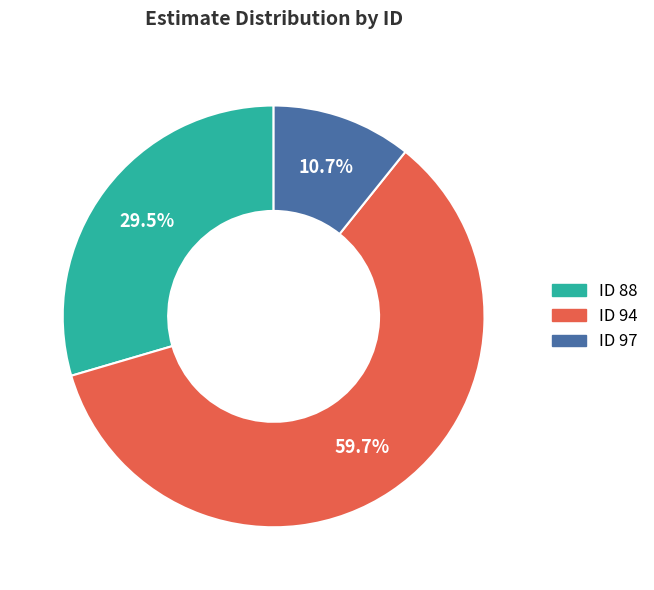

Is there any slice that represents more than half of the pie?

Yes